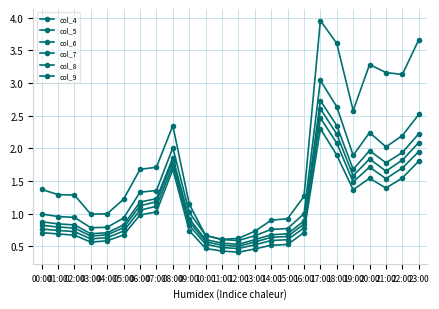

Reading left to right, list all the values displayed in this chart.

col_4: 00:00=1.4	01:00=1.3	02:00=1.3	03:00=1.0	04:00=1.0	05:00=1.2	06:00=1.7	07:00=1.7	08:00=2.3	09:00=1.1	10:00=0.7	11:00=0.6	12:00=0.6	13:00=0.7	14:00=0.9	15:00=0.9	16:00=1.3	17:00=4.0	18:00=3.6	19:00=2.6	20:00=3.3	21:00=3.2	22:00=3.1	23:00=3.7
col_5: 00:00=1.0	01:00=1.0	02:00=0.9	03:00=0.8	04:00=0.8	05:00=0.9	06:00=1.3	07:00=1.4	08:00=2.0	09:00=1.0	10:00=0.7	11:00=0.6	12:00=0.6	13:00=0.7	14:00=0.8	15:00=0.8	16:00=1.0	17:00=3.0	18:00=2.6	19:00=1.9	20:00=2.2	21:00=2.0	22:00=2.2	23:00=2.5
col_6: 00:00=0.9	01:00=0.8	02:00=0.8	03:00=0.7	04:00=0.7	05:00=0.8	06:00=1.2	07:00=1.2	08:00=1.9	09:00=0.9	10:00=0.6	11:00=0.5	12:00=0.5	13:00=0.6	14:00=0.7	15:00=0.7	16:00=0.9	17:00=2.7	18:00=2.3	19:00=1.7	20:00=2.0	21:00=1.8	22:00=1.9	23:00=2.2
col_7: 00:00=0.8	01:00=0.8	02:00=0.8	03:00=0.7	04:00=0.7	05:00=0.8	06:00=1.1	07:00=1.2	08:00=1.8	09:00=0.9	10:00=0.6	11:00=0.5	12:00=0.5	13:00=0.6	14:00=0.6	15:00=0.6	16:00=0.8	17:00=2.6	18:00=2.2	19:00=1.6	20:00=1.8	21:00=1.6	22:00=1.8	23:00=2.1
col_8: 00:00=0.8	01:00=0.7	02:00=0.7	03:00=0.6	04:00=0.6	05:00=0.7	06:00=1.1	07:00=1.1	08:00=1.7	09:00=0.8	10:00=0.5	11:00=0.5	12:00=0.5	13:00=0.5	14:00=0.6	15:00=0.6	16:00=0.8	17:00=2.5	18:00=2.1	19:00=1.5	20:00=1.7	21:00=1.5	22:00=1.7	23:00=1.9
col_9: 00:00=0.7	01:00=0.7	02:00=0.7	03:00=0.6	04:00=0.6	05:00=0.7	06:00=1.0	07:00=1.0	08:00=1.7	09:00=0.7	10:00=0.5	11:00=0.4	12:00=0.4	13:00=0.5	14:00=0.5	15:00=0.5	16:00=0.7	17:00=2.3	18:00=1.9	19:00=1.4	20:00=1.5	21:00=1.4	22:00=1.5	23:00=1.8